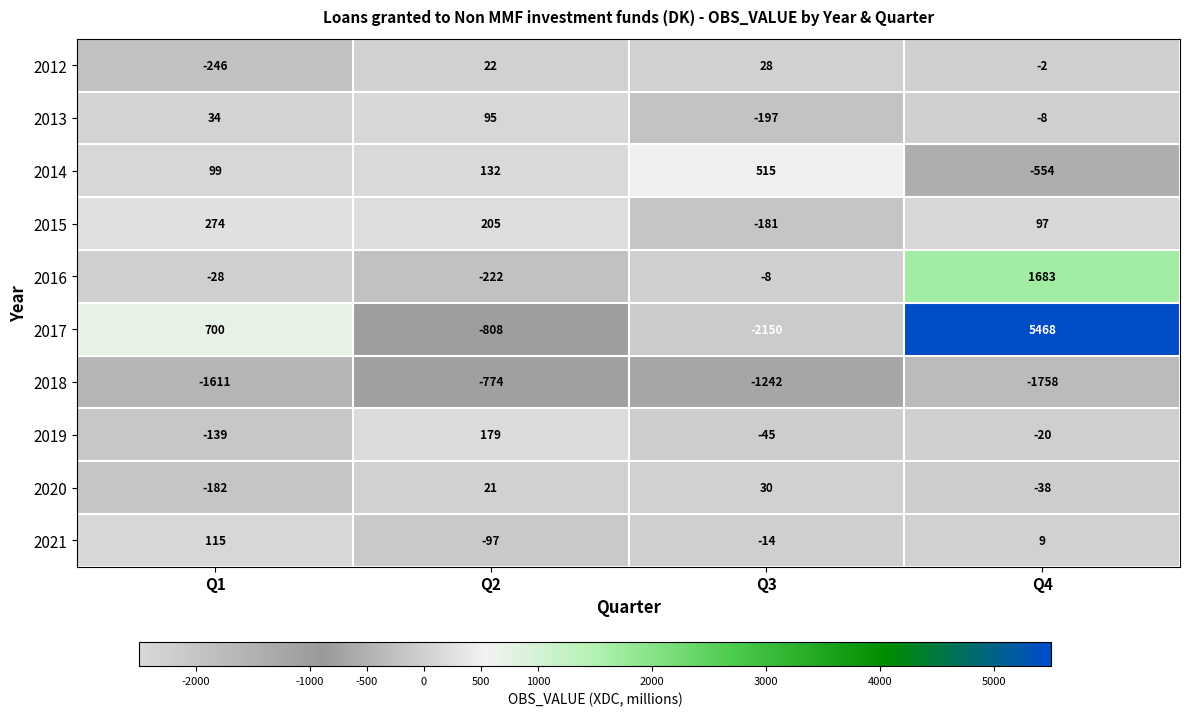

Is it true that 2019 equals -20 at Q4?

True